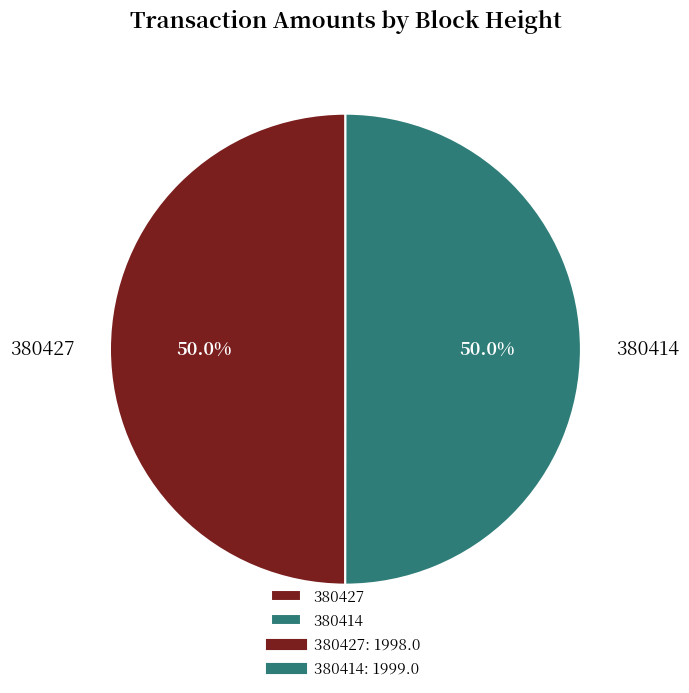

The 380427 slice represents 50% of the pie. True or false?

True